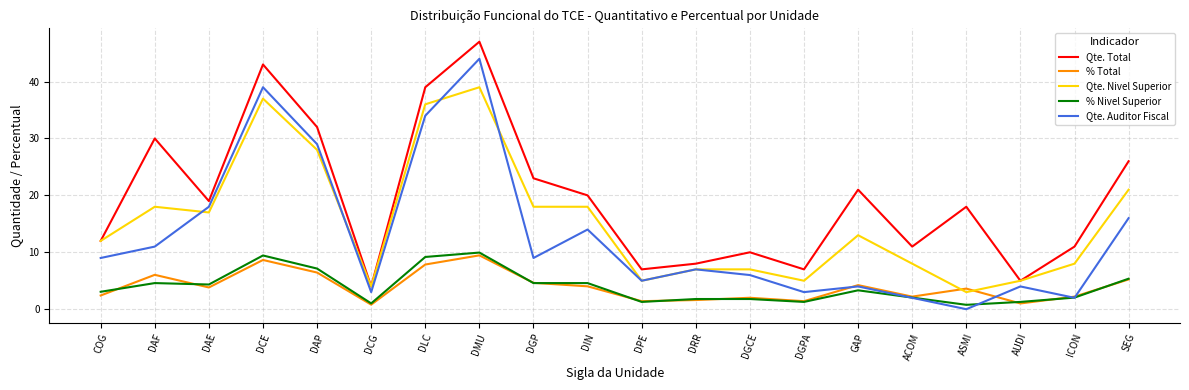

What position from the left is DIN?

10